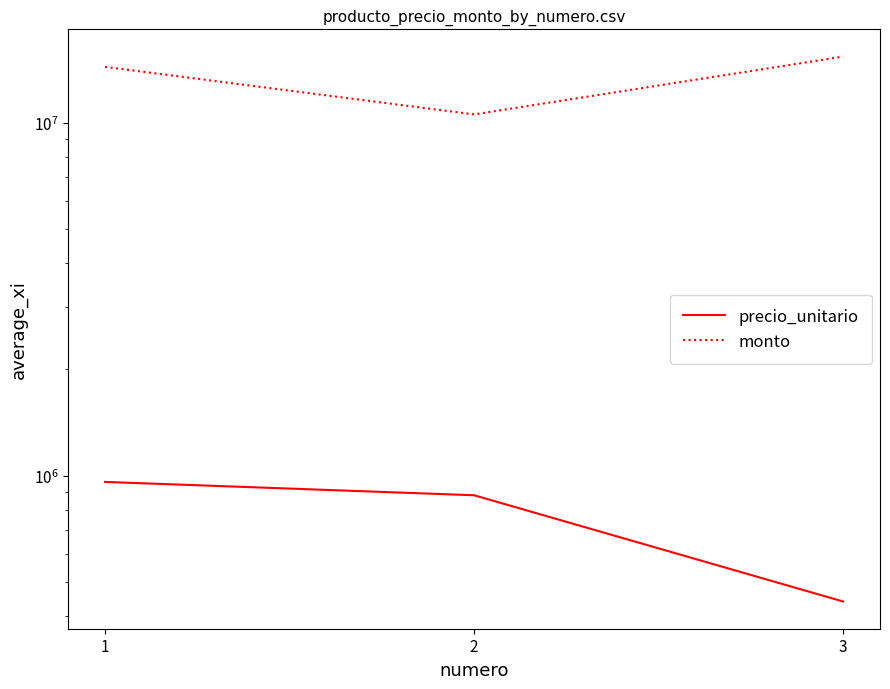

Rank the series at $\mathdefault{3}$ from highest to lowest value.

monto, precio_unitario